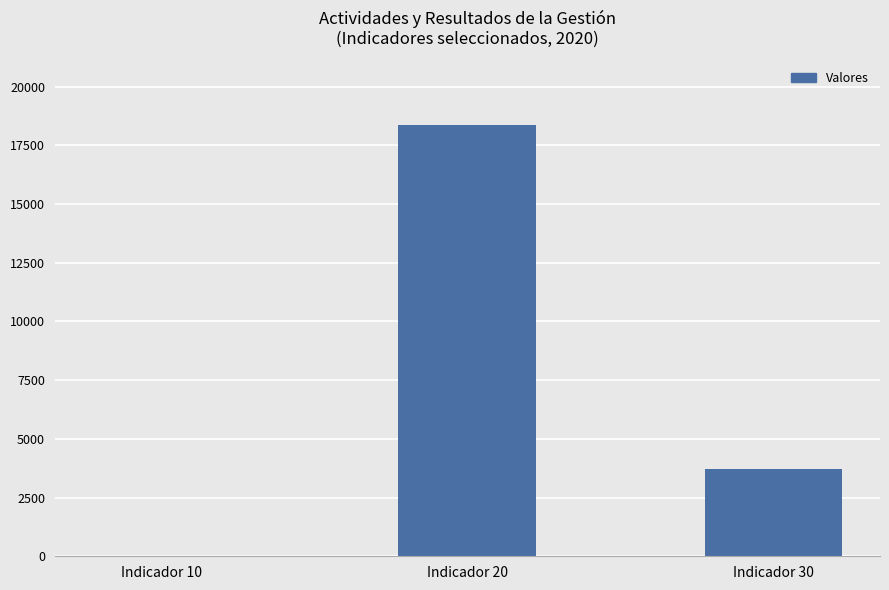

True or false: the data shows 3710 at Indicador 30.

True